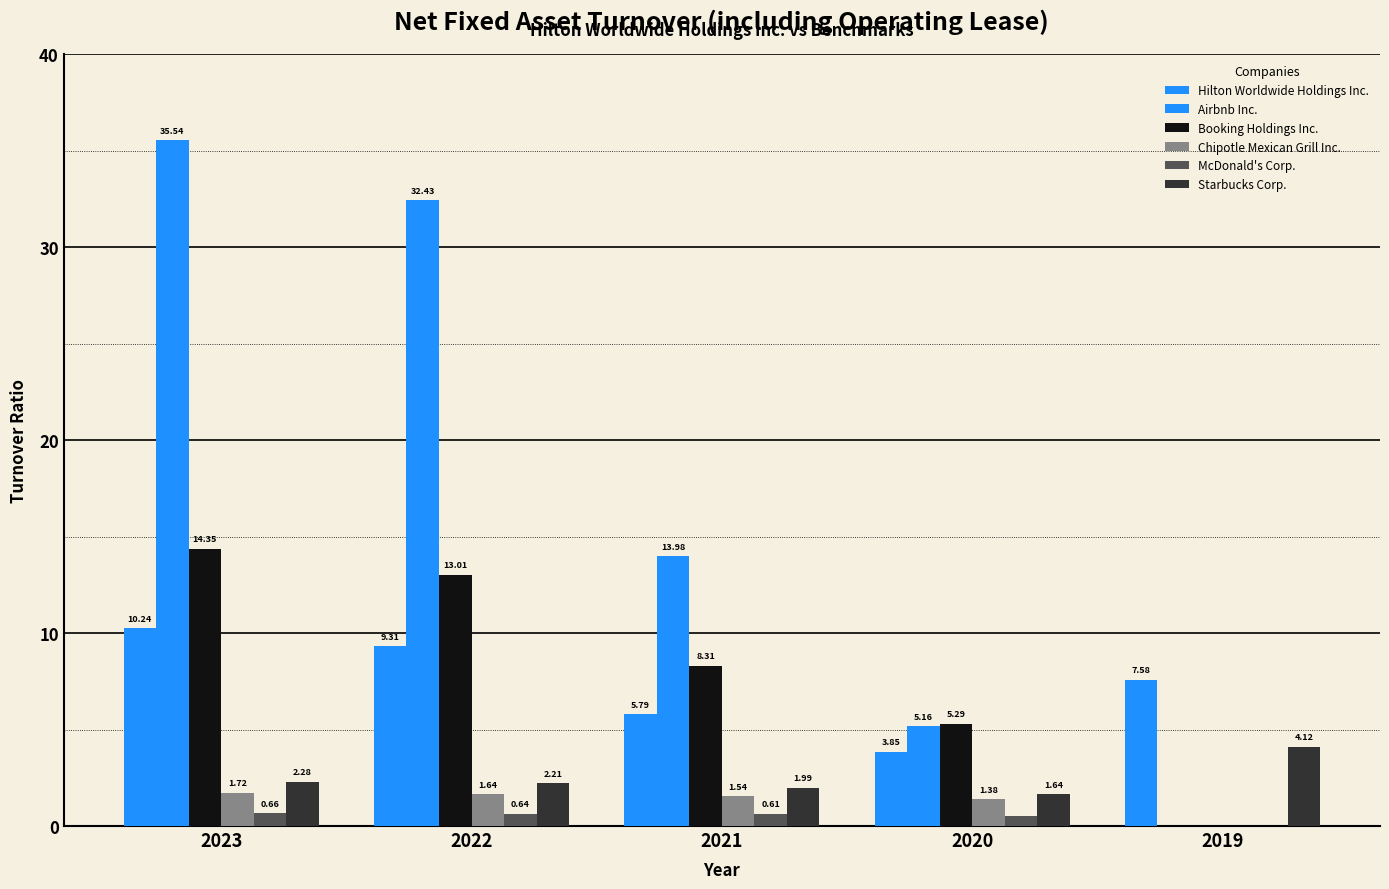

Rank the categories by Hilton Worldwide Holdings Inc. value from highest to lowest.

2023, 2022, 2019, 2021, 2020